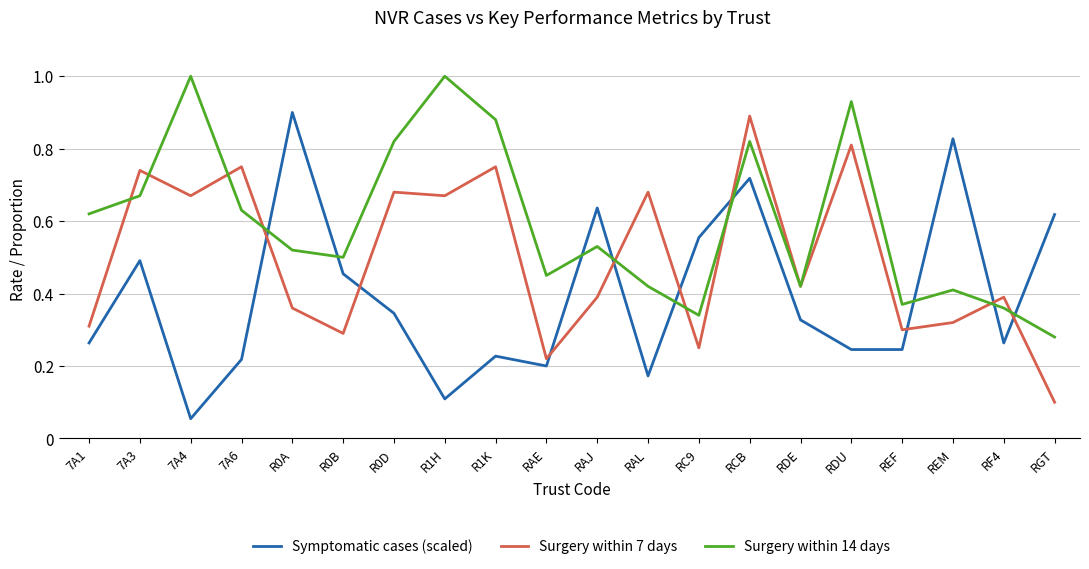

True or false: Surgery within 14 days and Symptomatic cases (scaled) intersect in this chart.

True